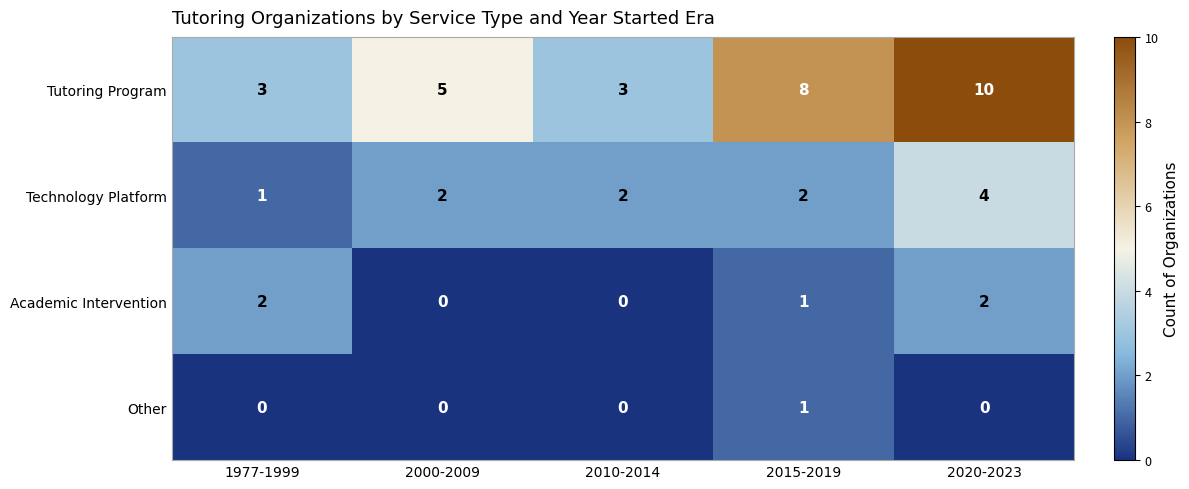

At which category is the sum across all series the highest?

2020-2023